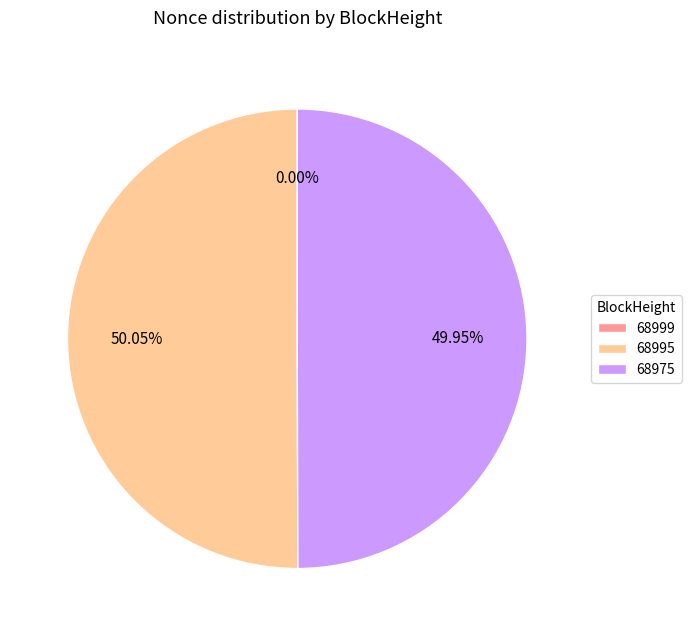

What is the ratio of the value at 68975 to the value at 68995?

1.0